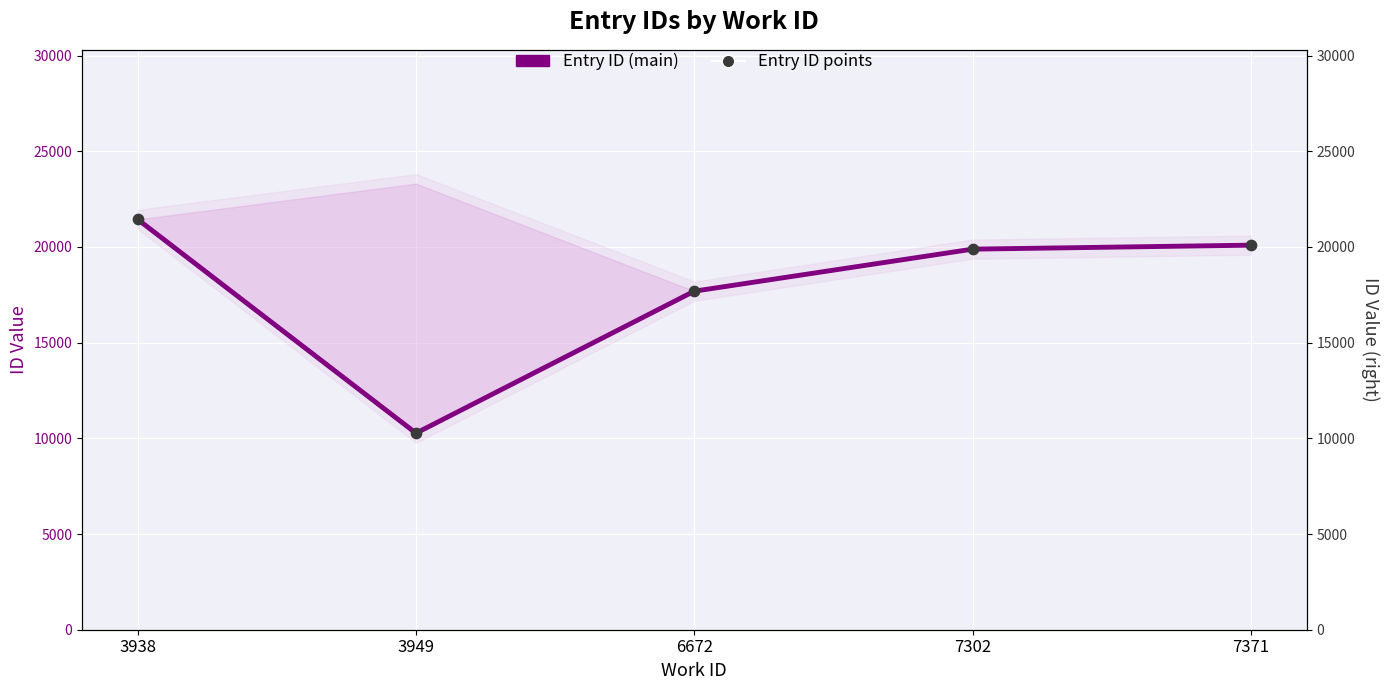

What is the total value across all series at 3938?

42878